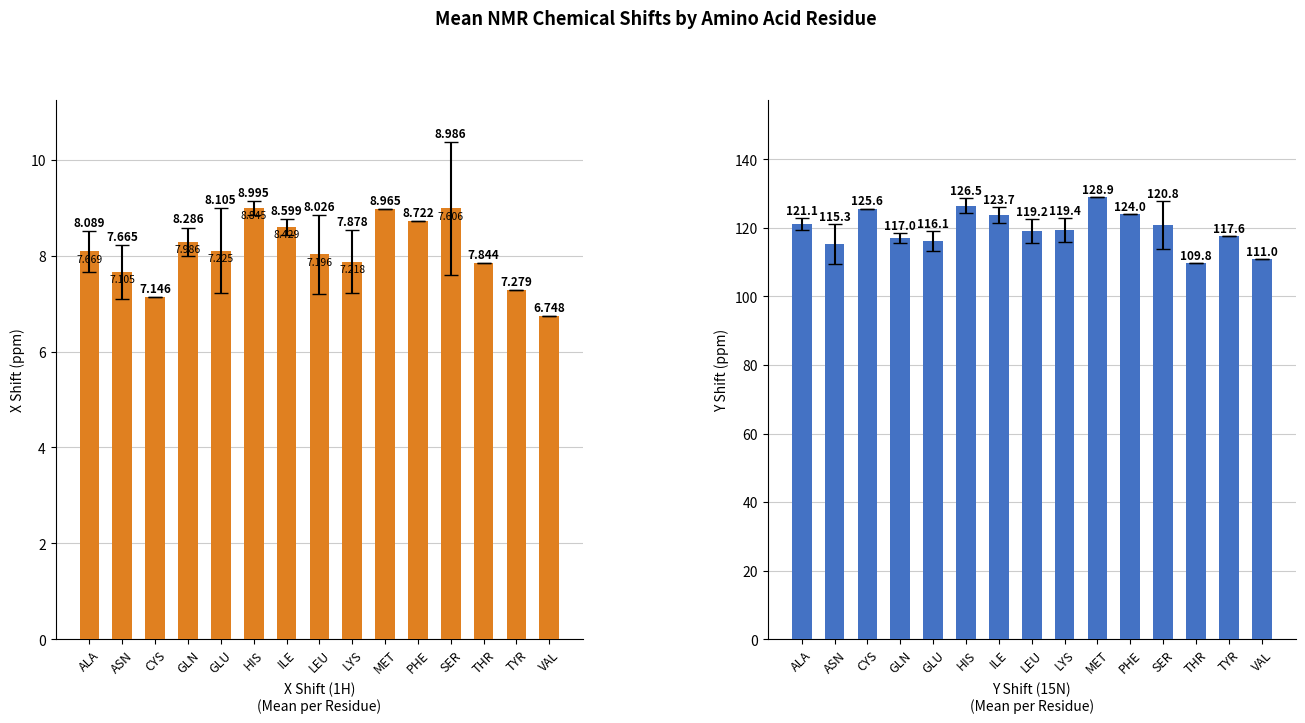

Does the chart contain stacked bars?

No